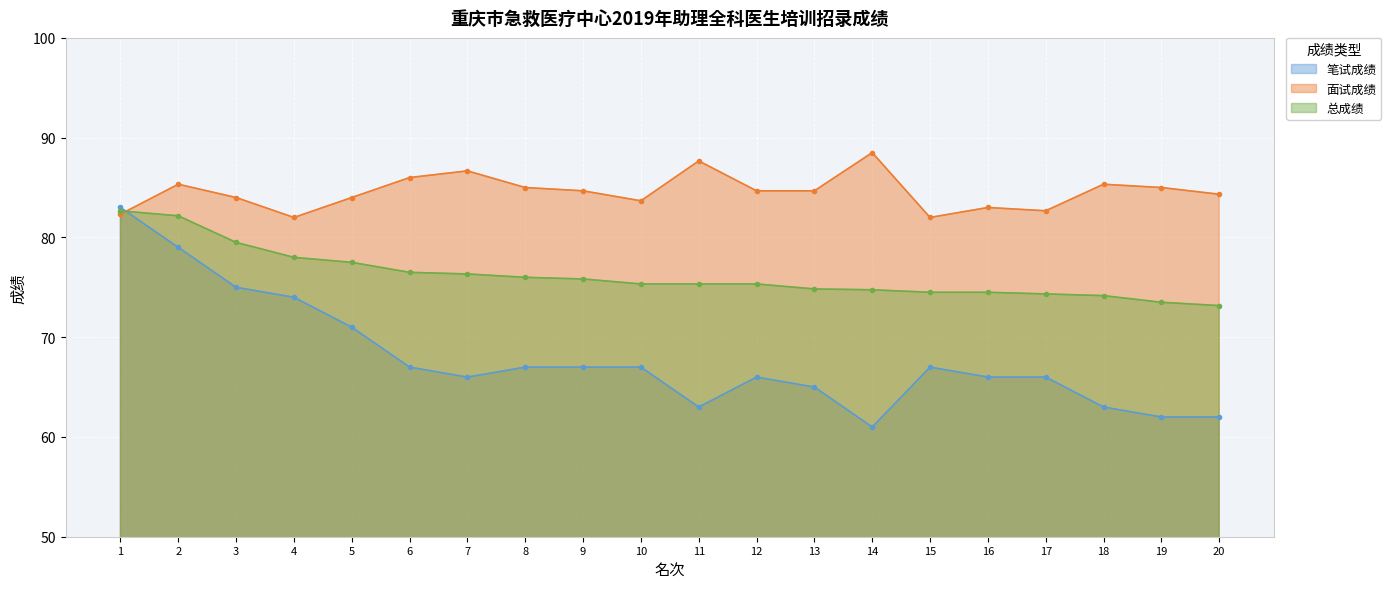

Between 2 and 8, which series saw the biggest shift?

笔试成绩